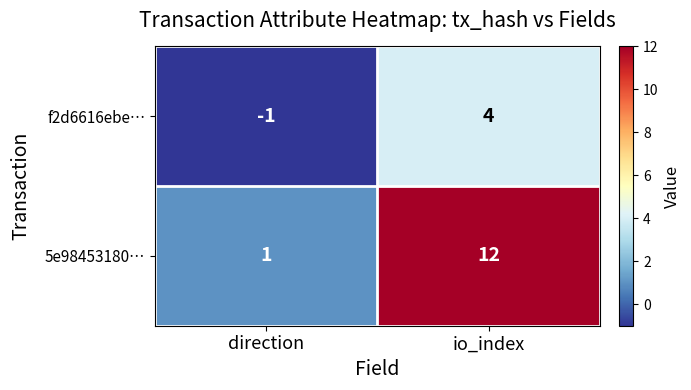

List the series in order of their overall mean, lowest first.

f2d6616ebe…, 5e98453180…